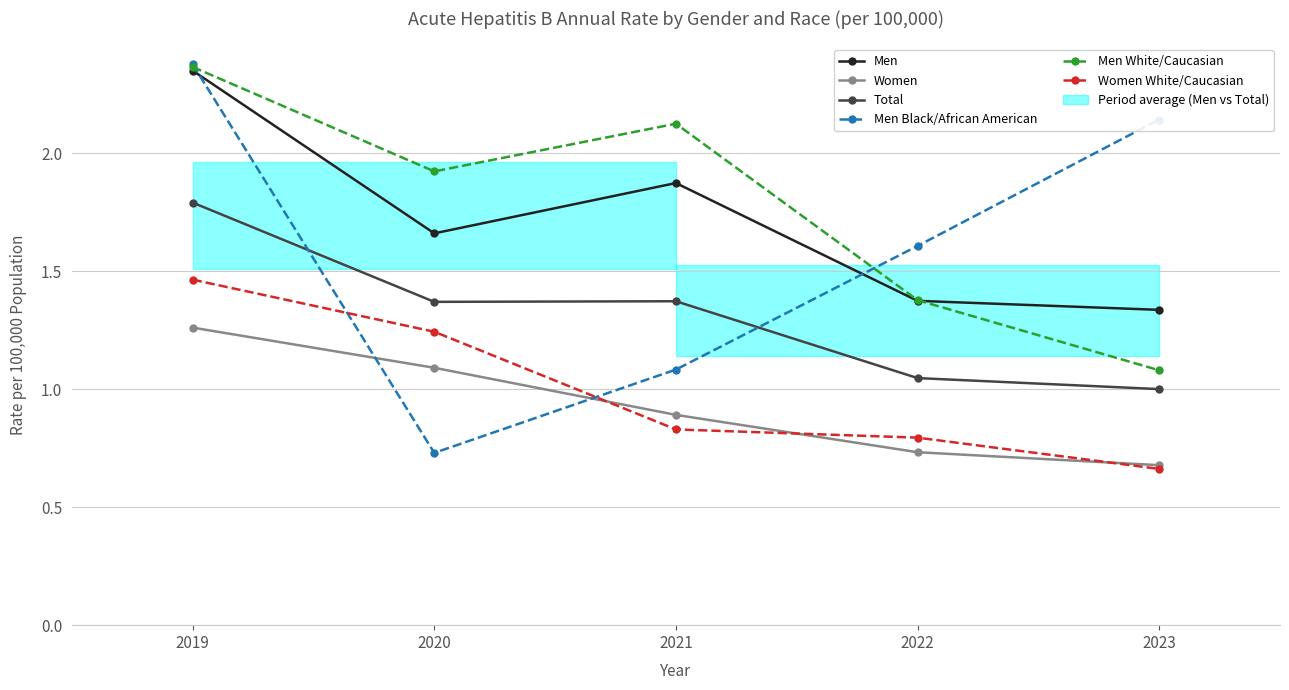

What is the difference between the maximum and second lowest values in the Men series?

1.0